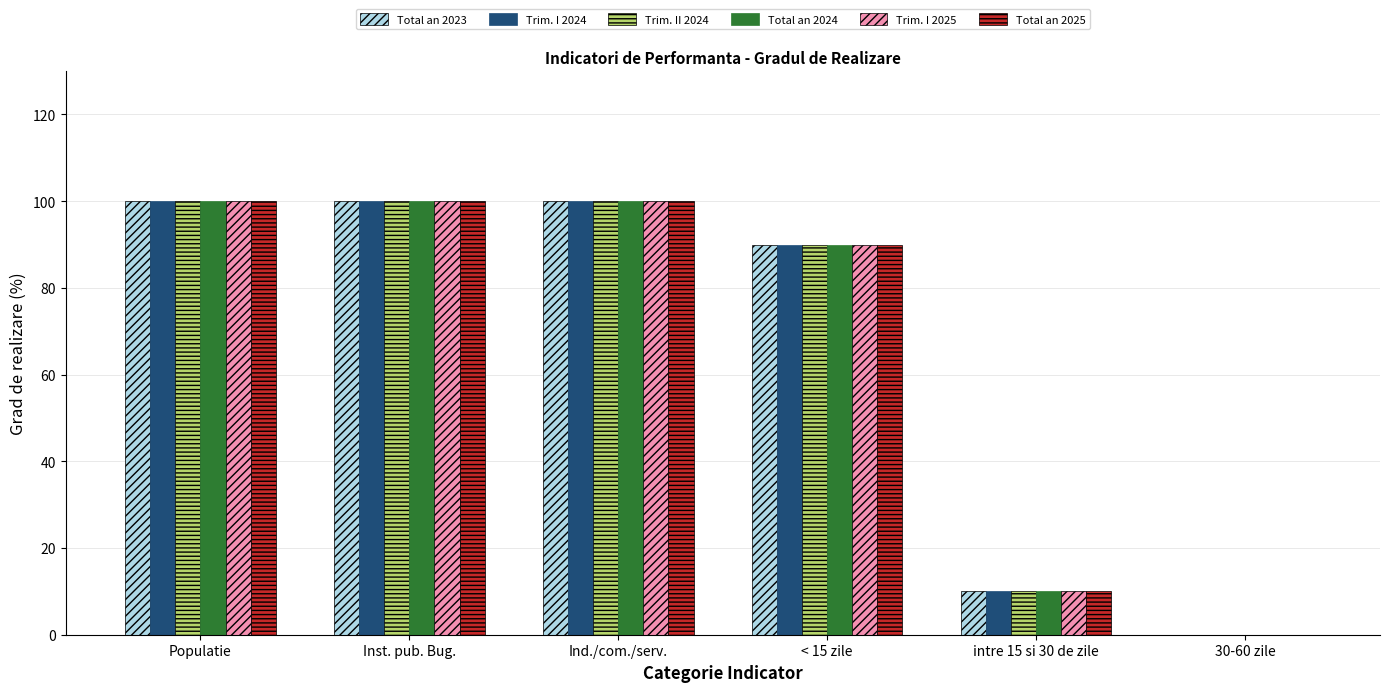

True or false: Total an 2023 has a value of 90 at < 15 zile.

True